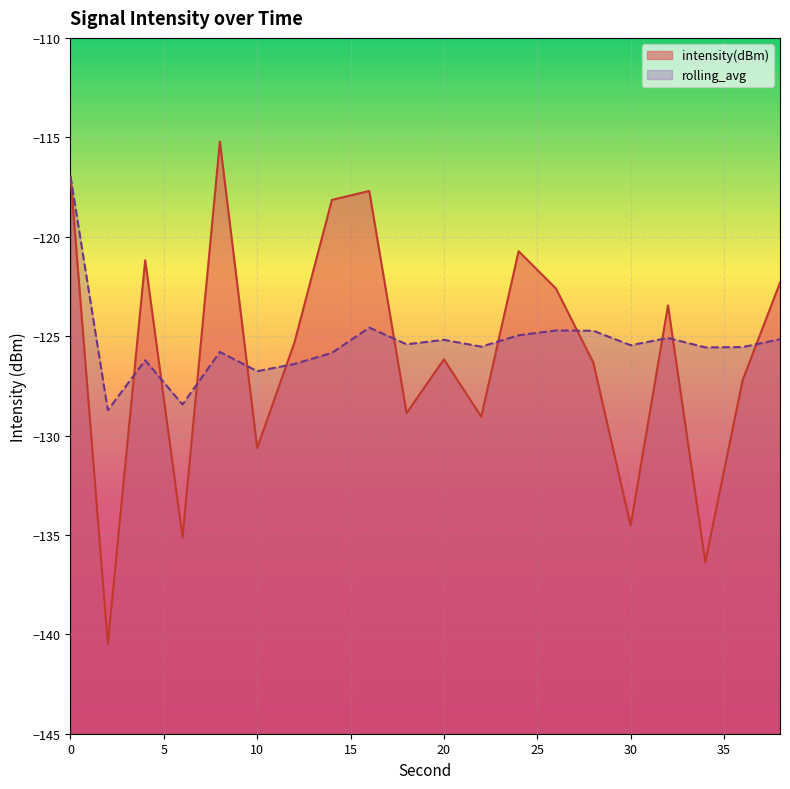

What is the value of the rolling_avg point at the 16th from the left?

-125.5